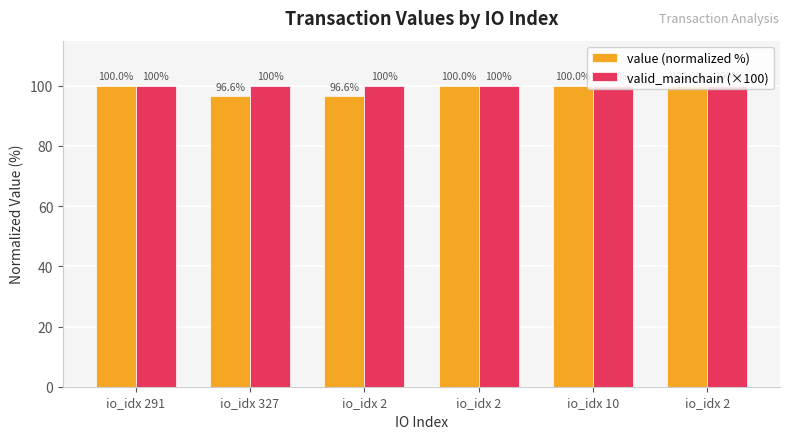

What is the difference between the maximum and minimum values in the value (normalized %) series?

3.4